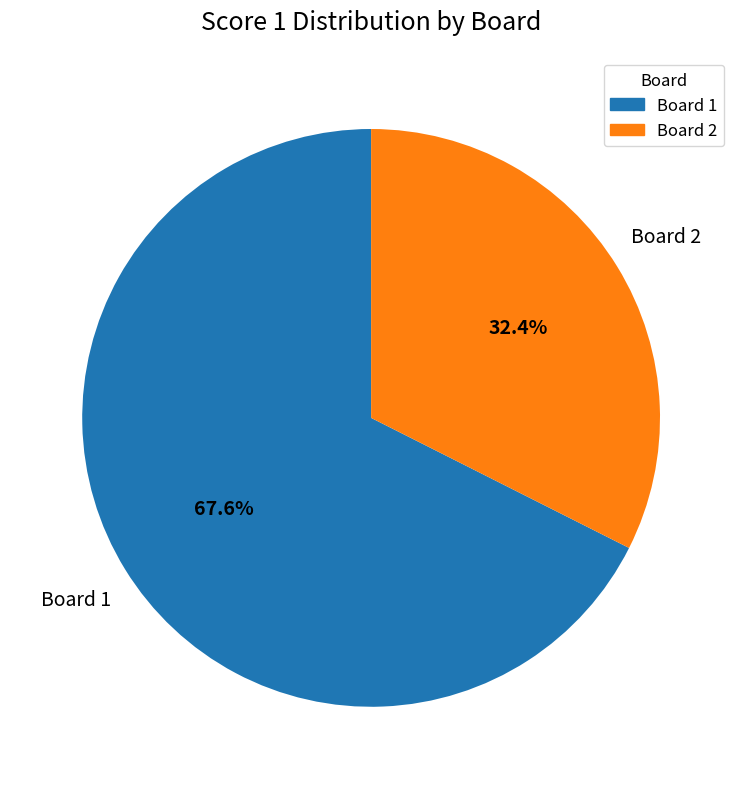

Is there a majority slice in this chart?

Yes